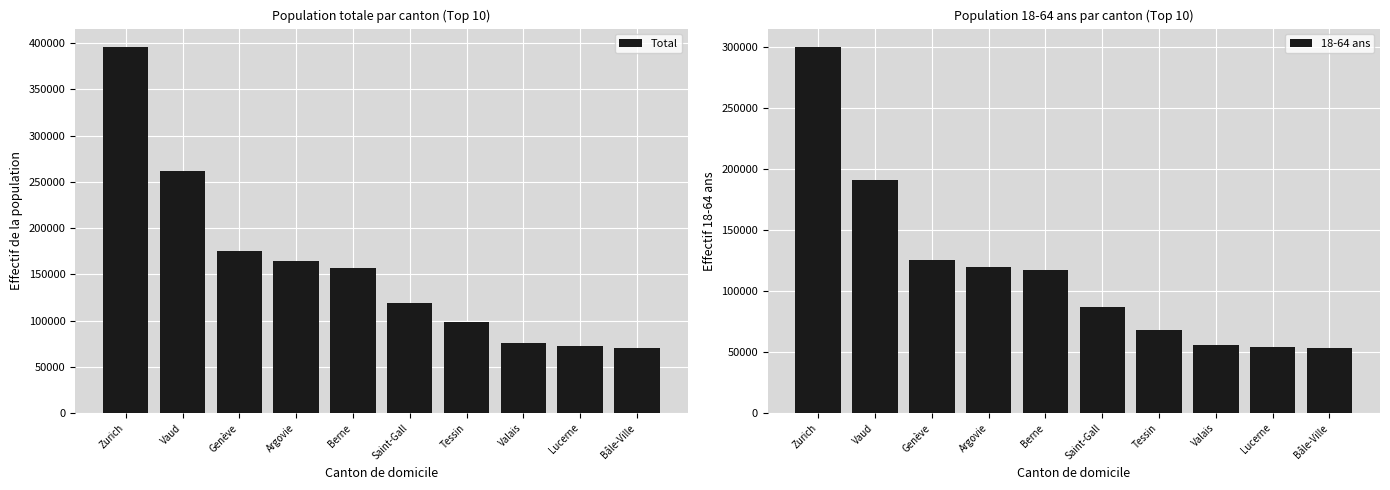

Rank the series by their maximum value, from lowest to highest.

18-64 ans, Total